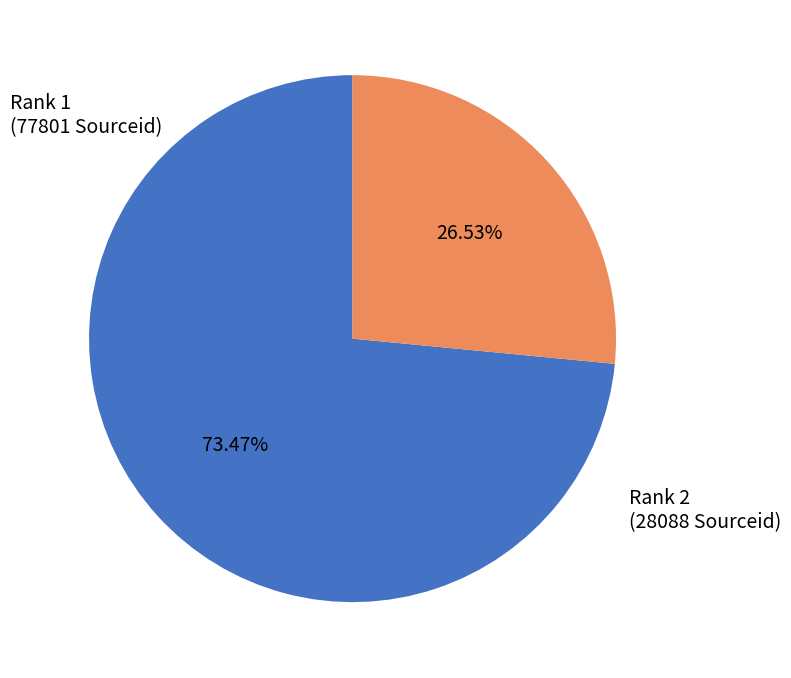

Does any single category account for the majority?

Yes